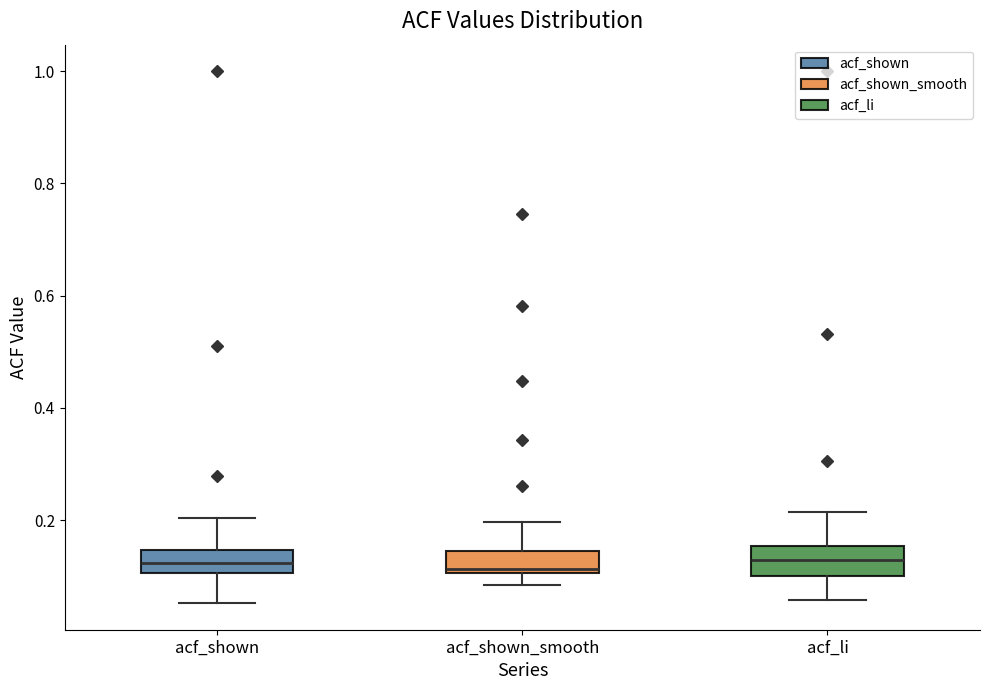

Reading left to right, read every box against the y-axis: the position of its median line, the range the box covers, and the ends of its whiskers. The values are not printed on the chart, so give them approximately, as read against the axis.

acf_shown: median 0.12, box 0.10 to 0.14, whiskers 0.06 to 0.20
acf_shown_smooth: median 0.12, box 0.10 to 0.14, whiskers 0.08 to 0.20
acf_li: median 0.12, box 0.10 to 0.16, whiskers 0.06 to 0.22